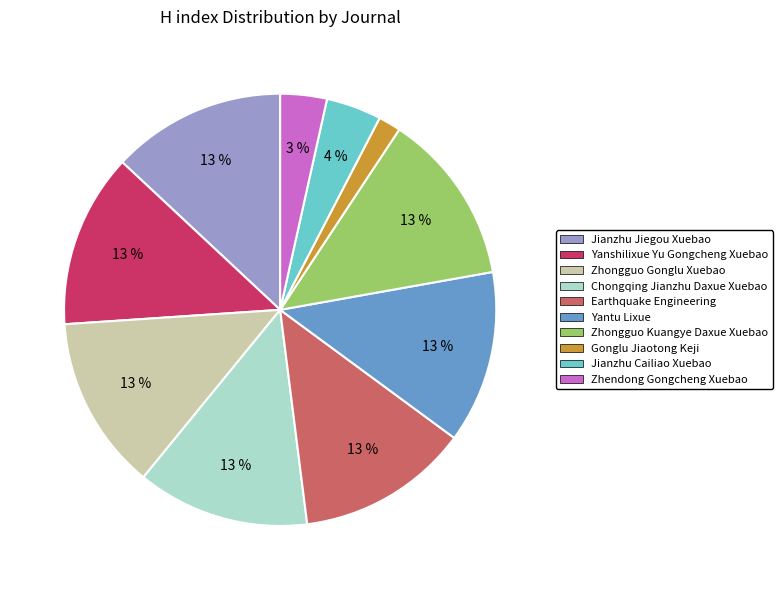

Does any single category account for the majority?

No